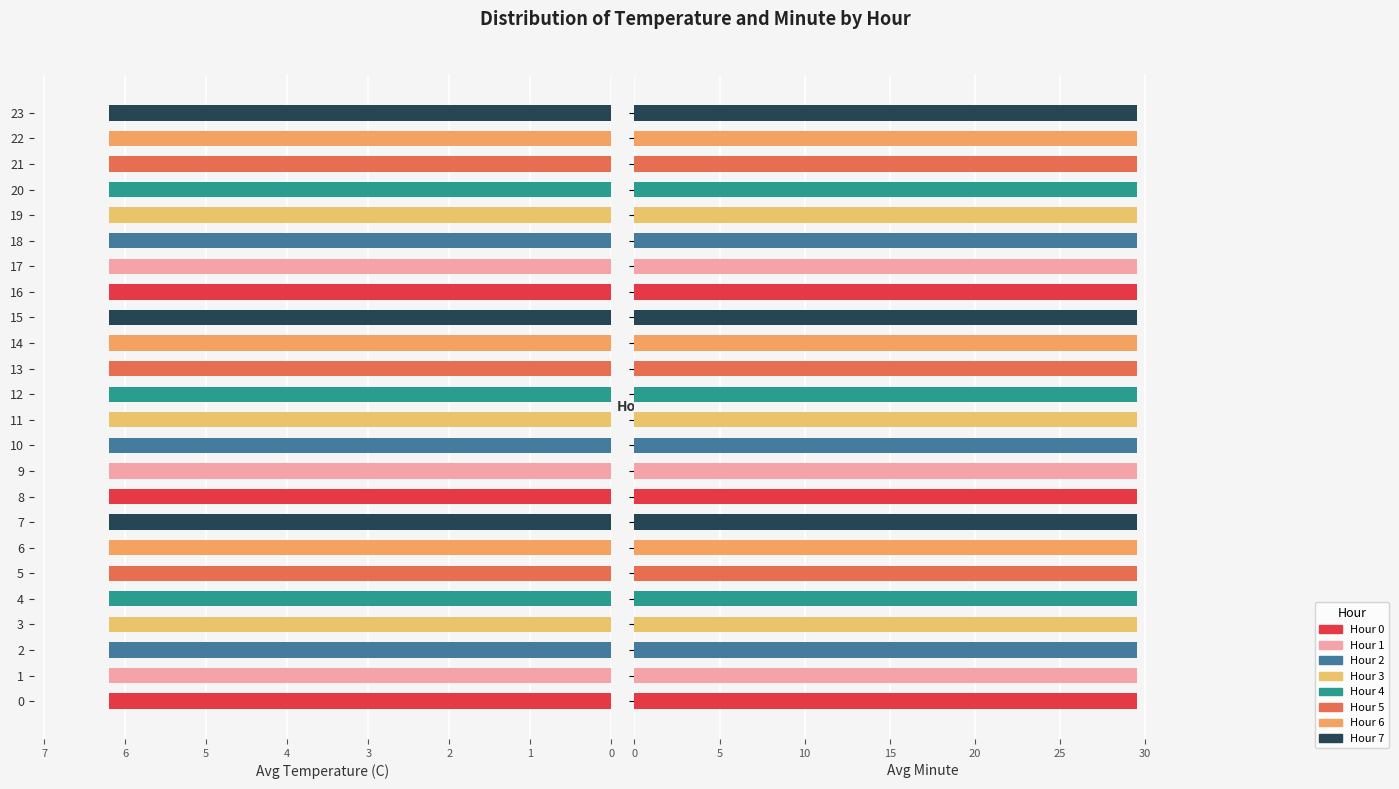

What is the minimum value for Avg Minute?

29.5